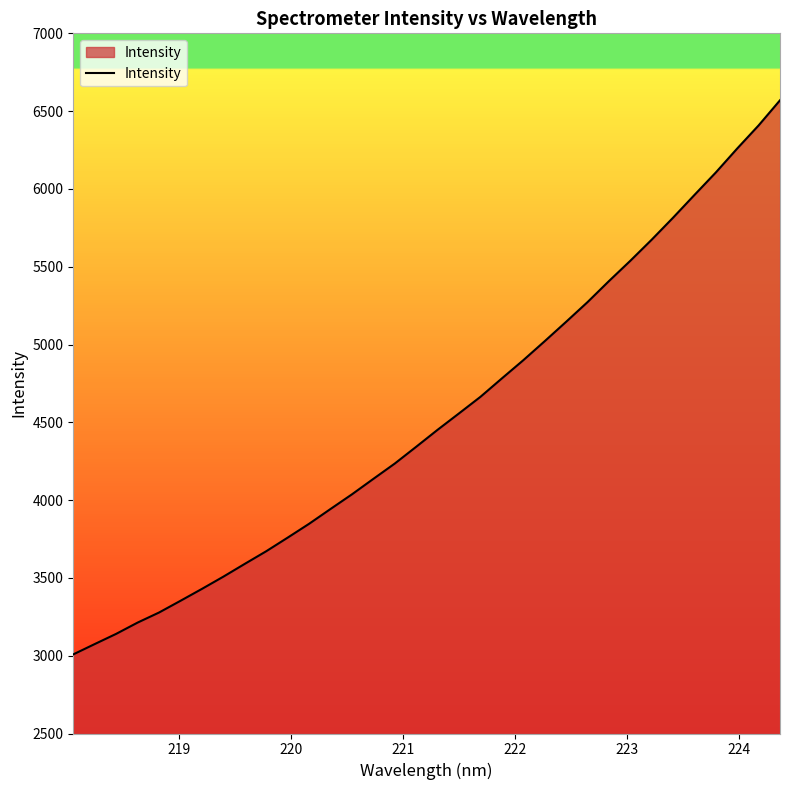

Count the number of categories in the chart.

34